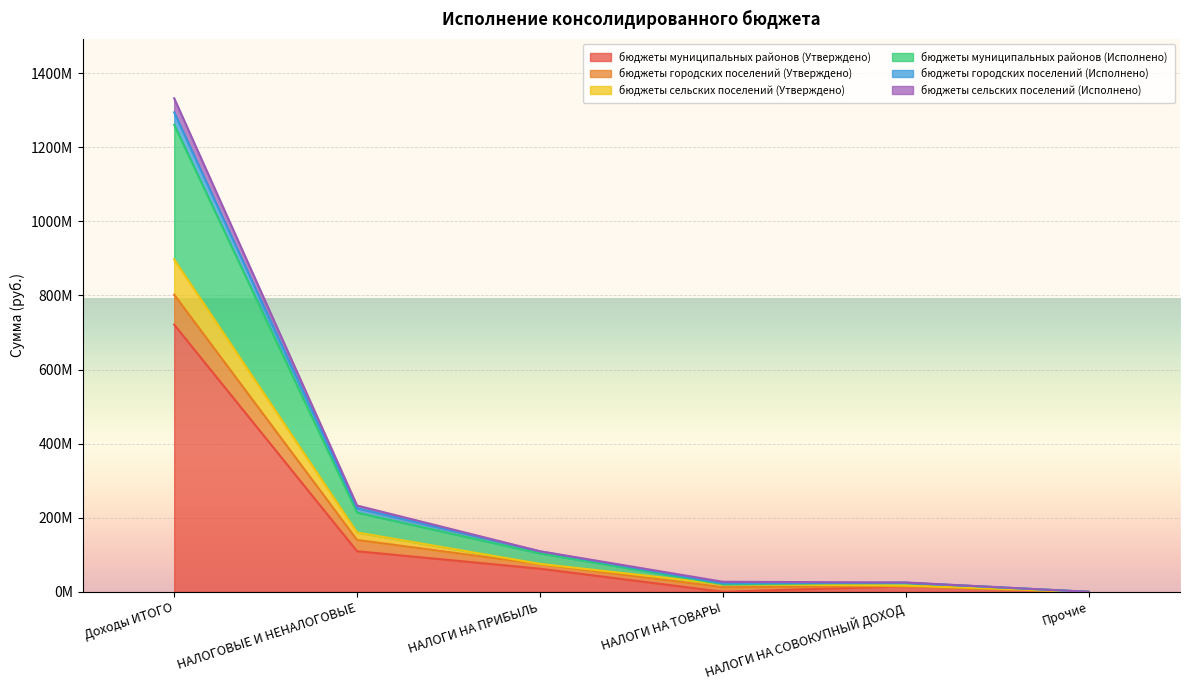

What is the label of the 4th point from the left?

НАЛОГИ НА ТОВАРЫ